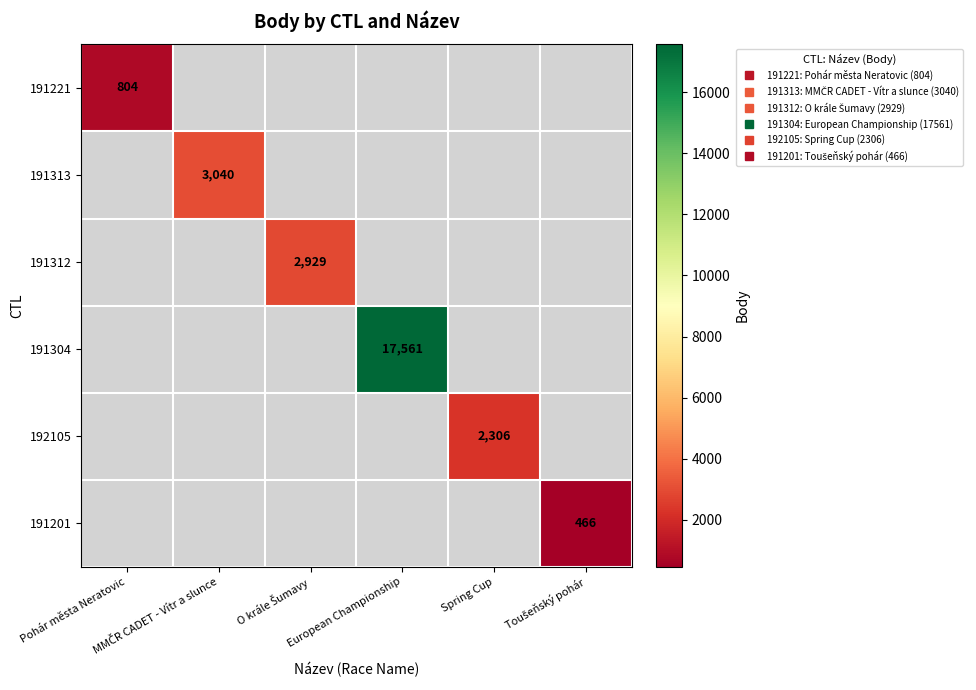

Which has a higher value, MMČR CADET - Vítr a slunce or European Championship?

European Championship